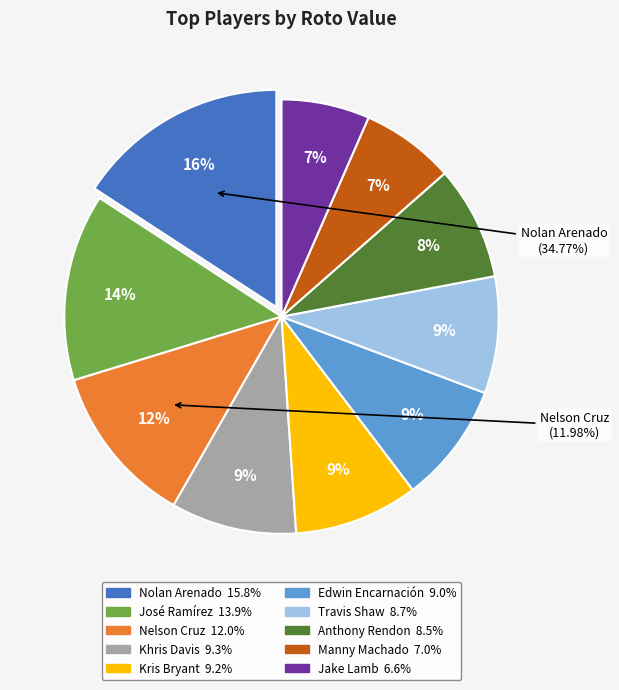

What is the ratio of the value at Edwin Encarnación to the value at Anthony Rendon?

1.1